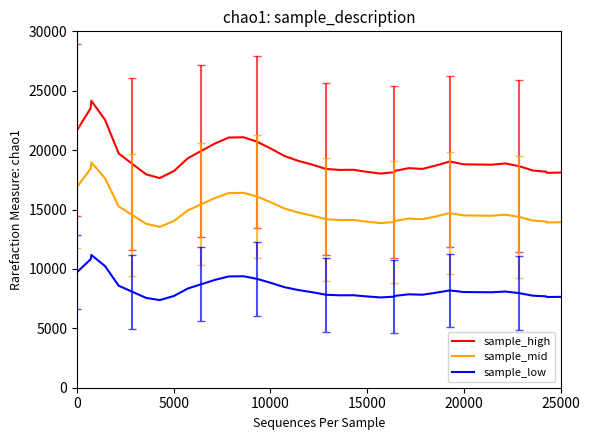

Which series has the largest total across all categories?

sample_high